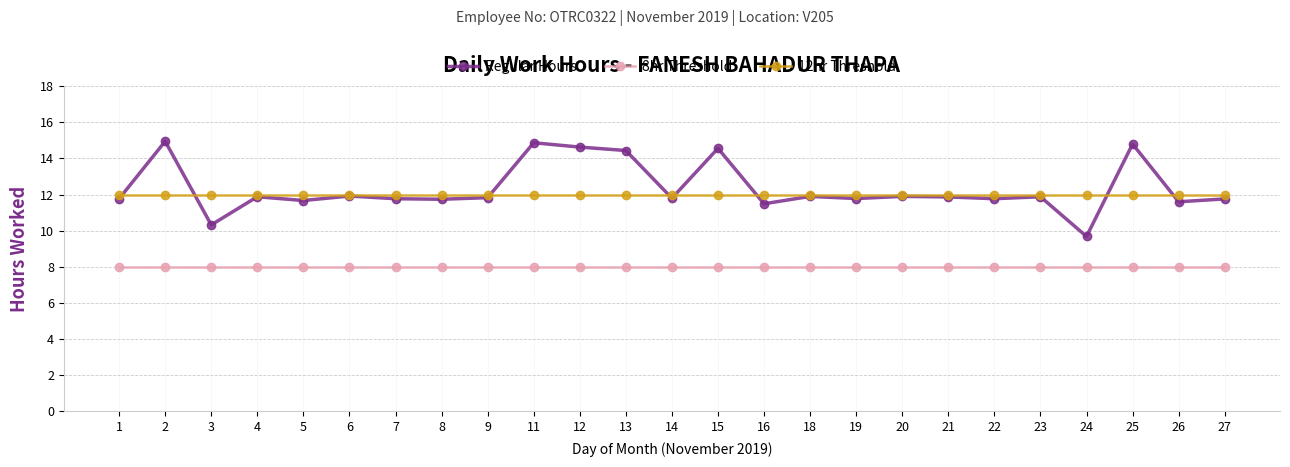

Is it true that 12hr Threshold equals 12.0 at 12?

True